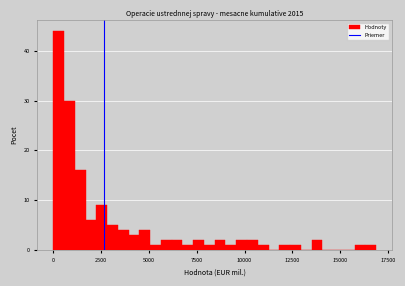

Around what value on the x-axis is the tallest bar? Give the approximate position of its centre, as read against the axis.

500